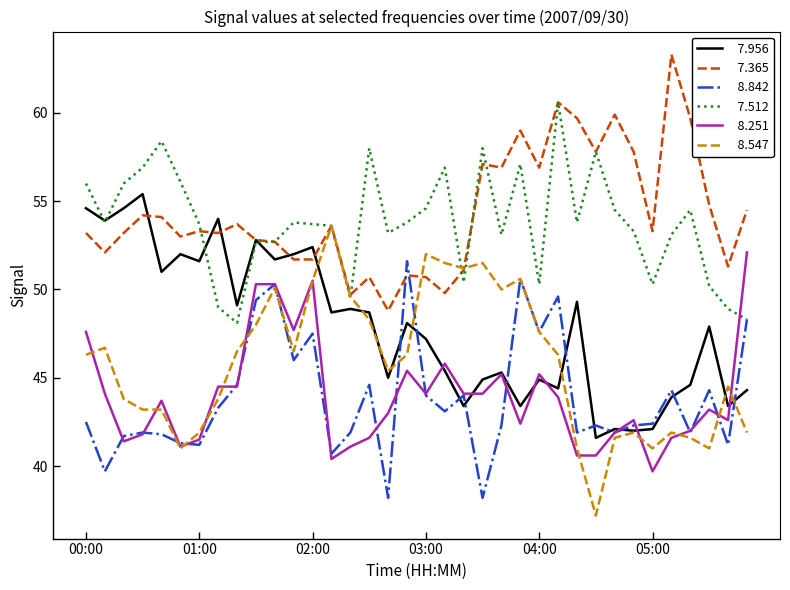

What is the smallest value displayed?

37.2